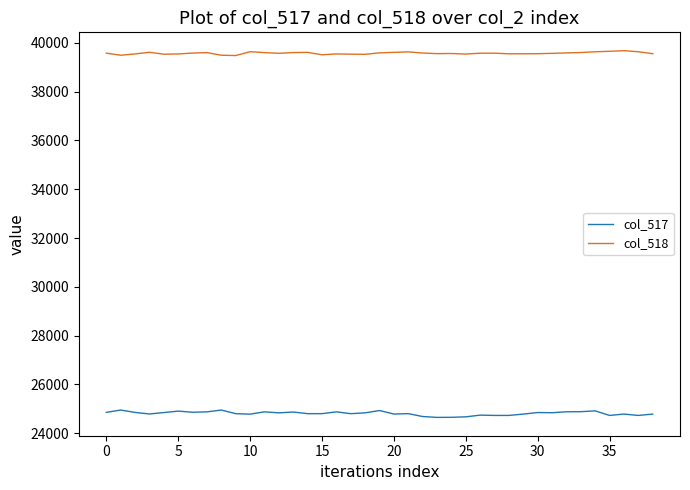

Rank the series by their maximum value, from lowest to highest.

col_517, col_518